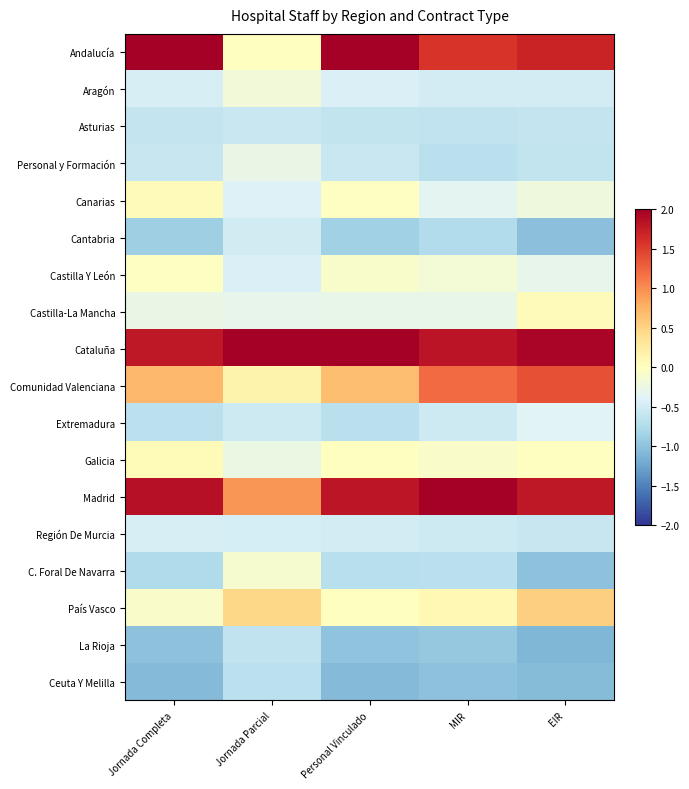

Which series has the largest total across all categories?

Cataluña